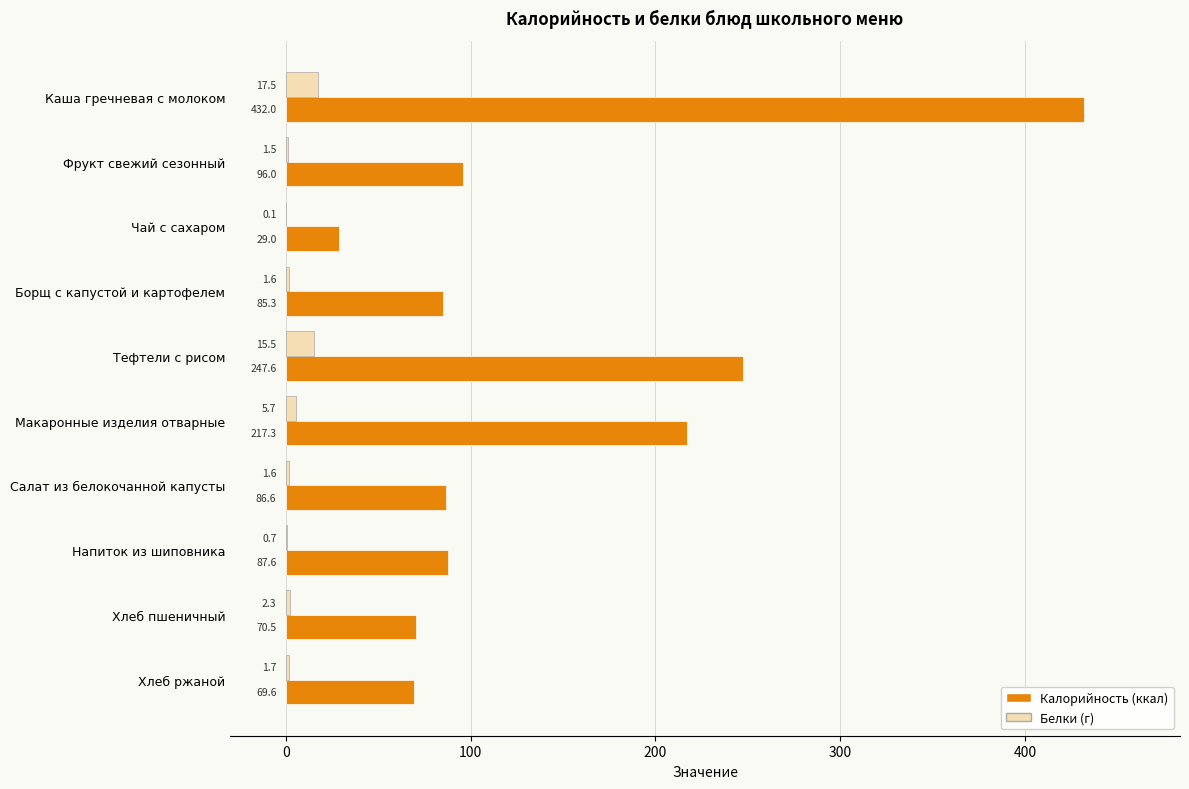

The Калорийность (ккал) series shows 69.6 at Хлеб ржаной. True or false?

True